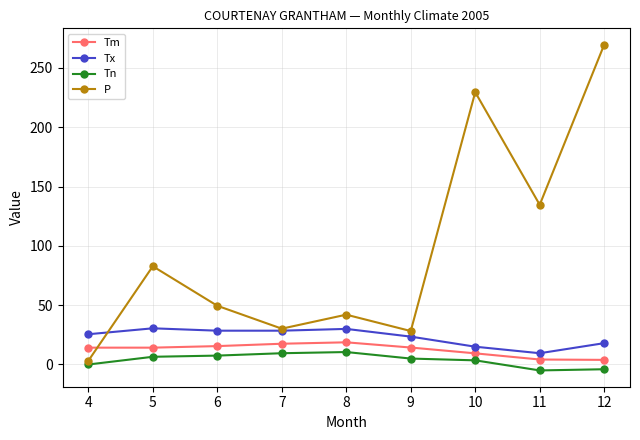

At 12, list the series in order from smallest to largest.

Tn, Tm, Tx, P